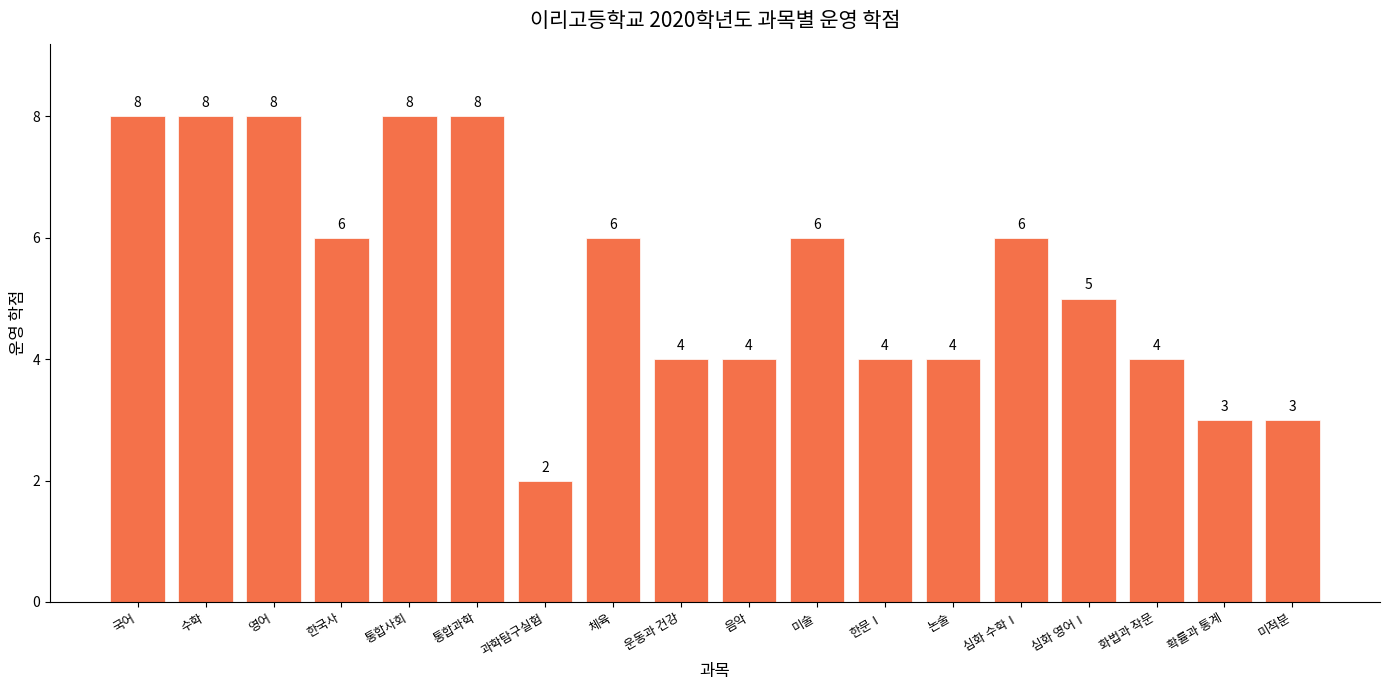

The value at 통합사회 is 5. True or false?

False